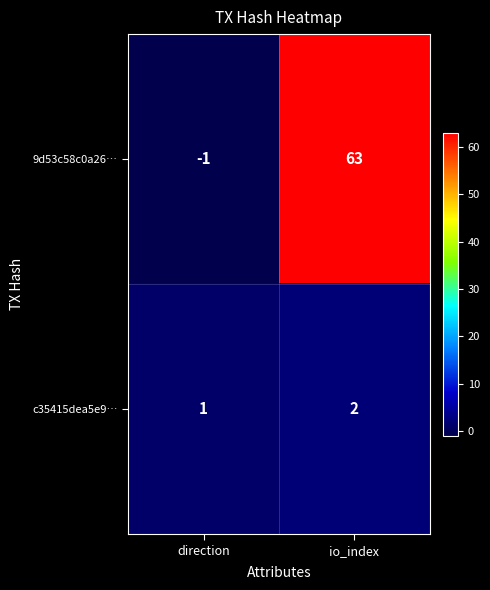

Reading left to right, list all the values displayed in this chart.

9d53c58c0a26…: -1	63
c35415dea5e9…: 1	2